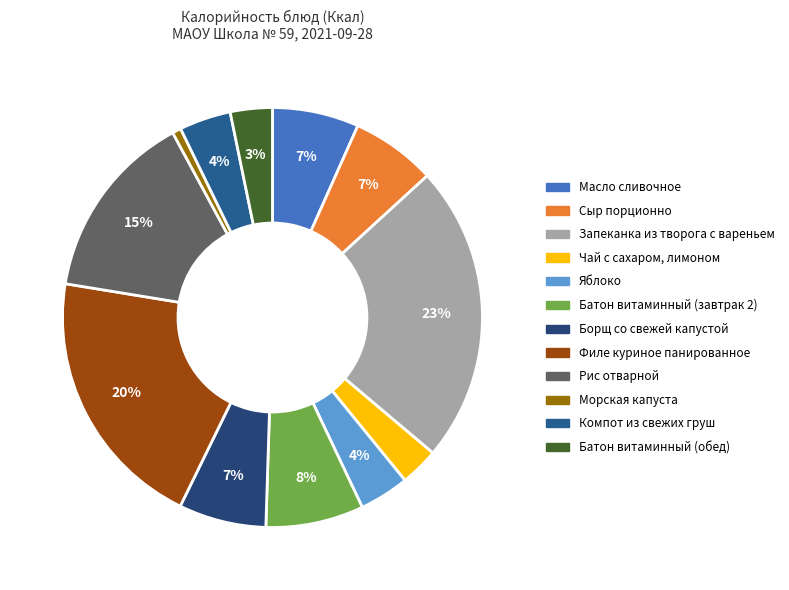

Rank the categories by value from highest to lowest.

Запеканка из творога с вареньем, Филе куриное панированное, Рис отварной, Батон витаминный (завтрак 2), Борщ со свежей капустой, Масло сливочное, Сыр порционно, Компот из свежих груш, Яблоко, Батон витаминный (обед), Чай с сахаром, лимоном, Морская капуста